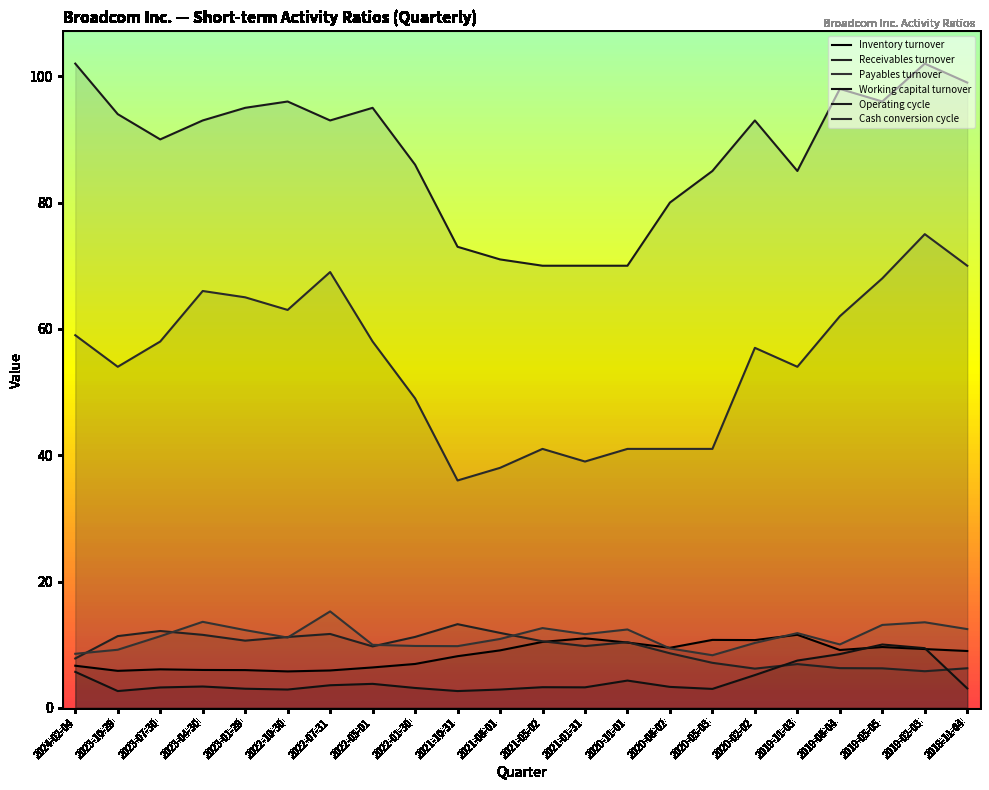

The Receivables turnover series shows 16.0 at 2023-07-30. True or false?

False